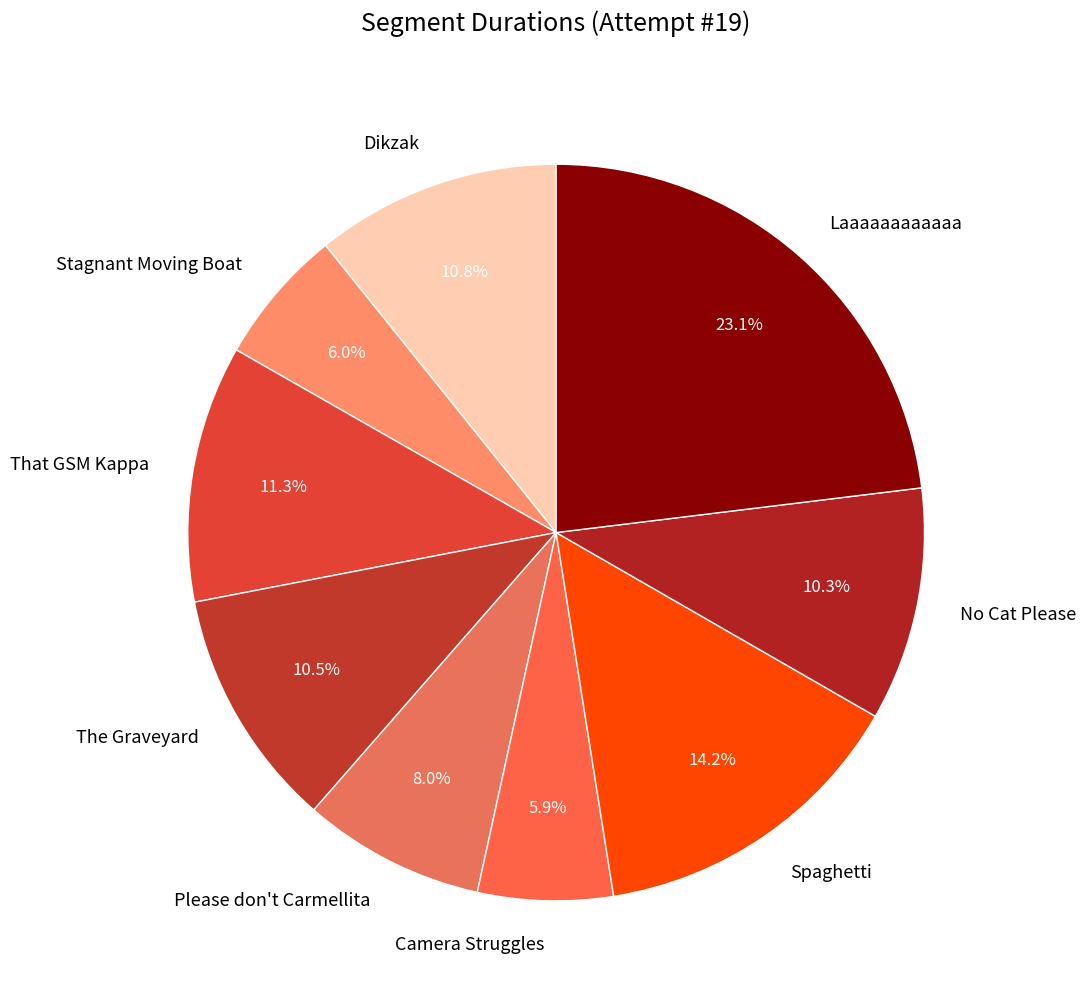

What percentage is the Stagnant Moving Boat slice, to the nearest percent?

6%